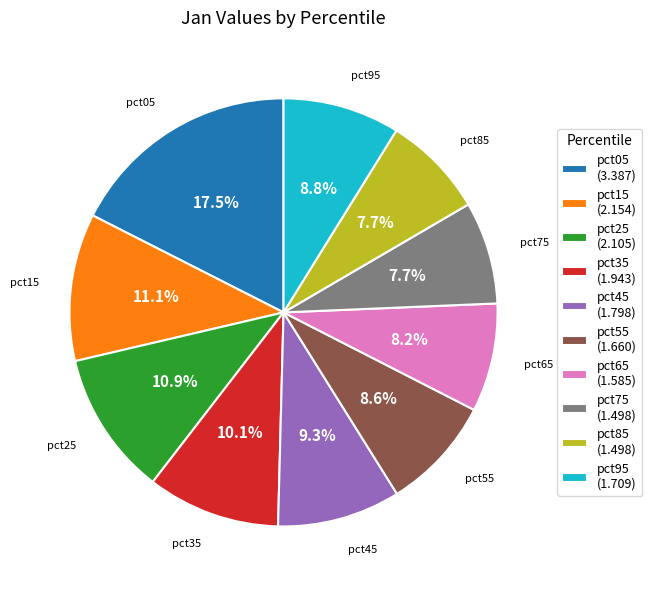

Is there any slice that represents more than half of the pie?

No